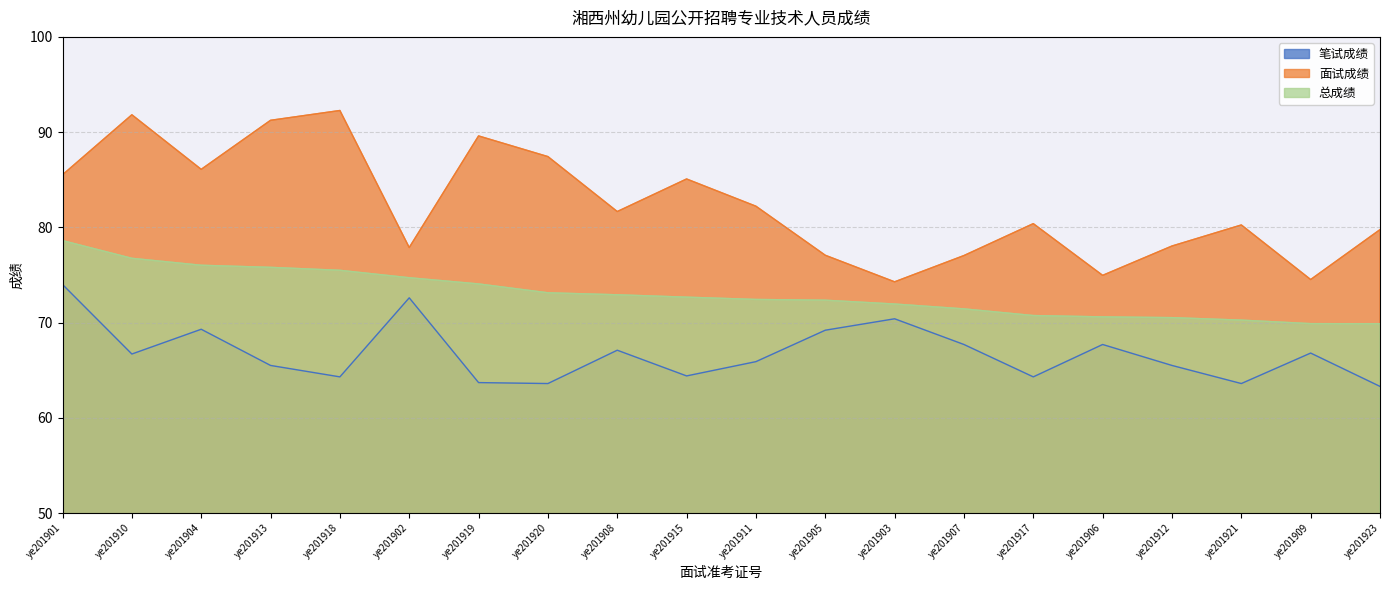

Which has a higher value, ye201917 or ye201920?

ye201917